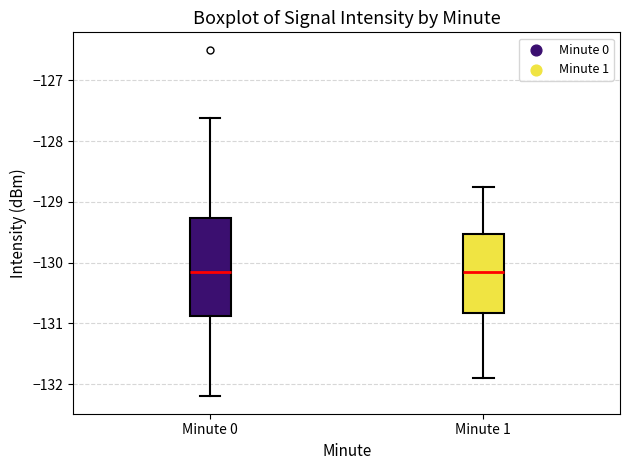

Where does the lower whisker of the box for Minute 1 end on the y-axis? The values are not printed on the chart, so give them approximately, as read against the axis.

-131.9